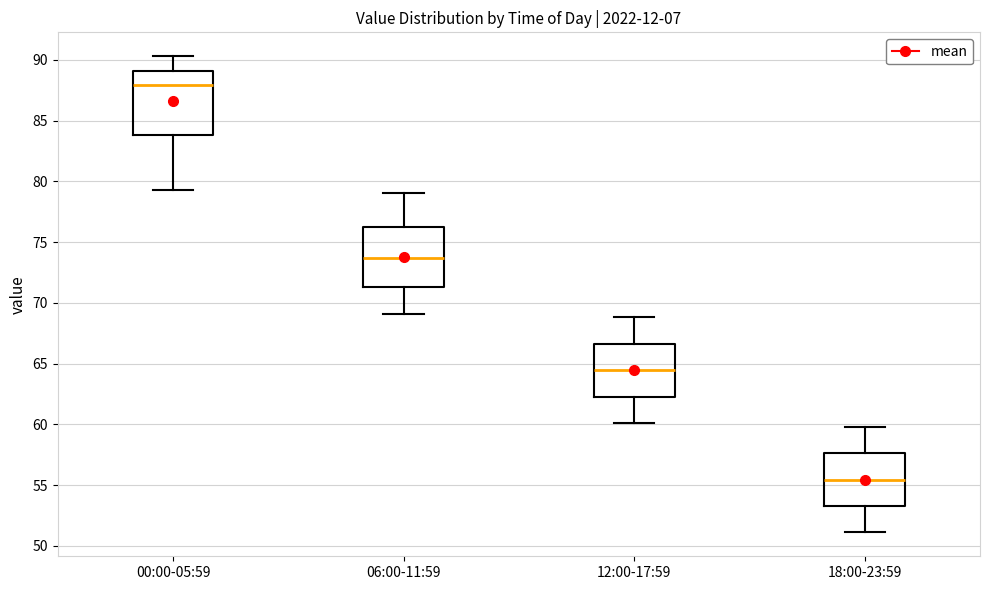

Reading left to right, read every box against the y-axis: the position of its median line, the range the box covers, and the ends of its whiskers. The values are not printed on the chart, so give them approximately, as read against the axis.

00:00-05:59: median 88.0, box 84.0 to 89.0, whiskers 79.5 to 90.5
06:00-11:59: median 73.5, box 71.5 to 76.5, whiskers 69.0 to 79.0
12:00-17:59: median 64.5, box 62.5 to 66.5, whiskers 60.0 to 69.0
18:00-23:59: median 55.5, box 53.5 to 57.5, whiskers 51.0 to 60.0